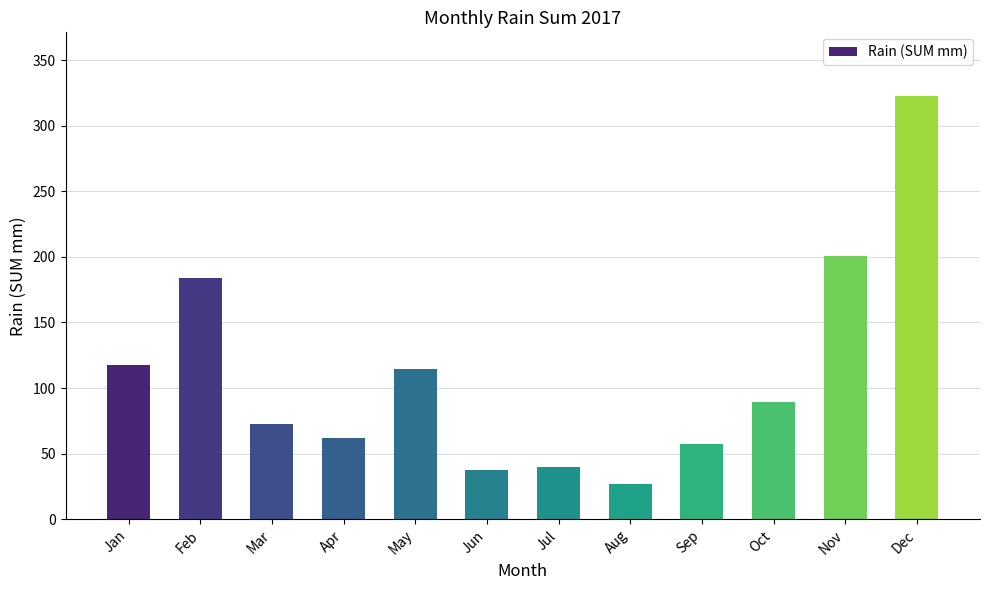

What is the greatest value displayed?

322.8